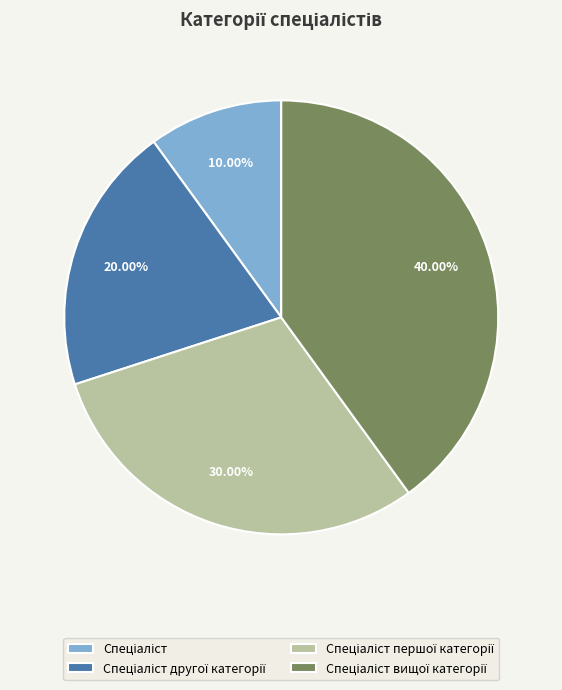

Does any single category account for the majority?

No